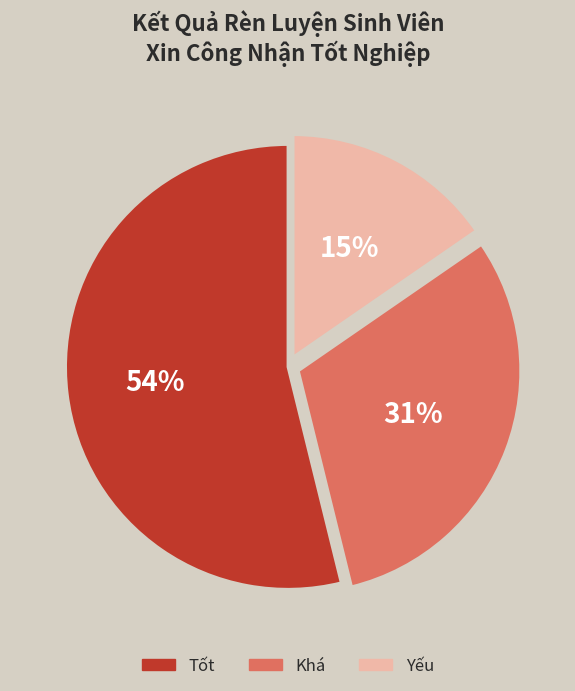

To the nearest percent, what portion does Khá represent?

31%